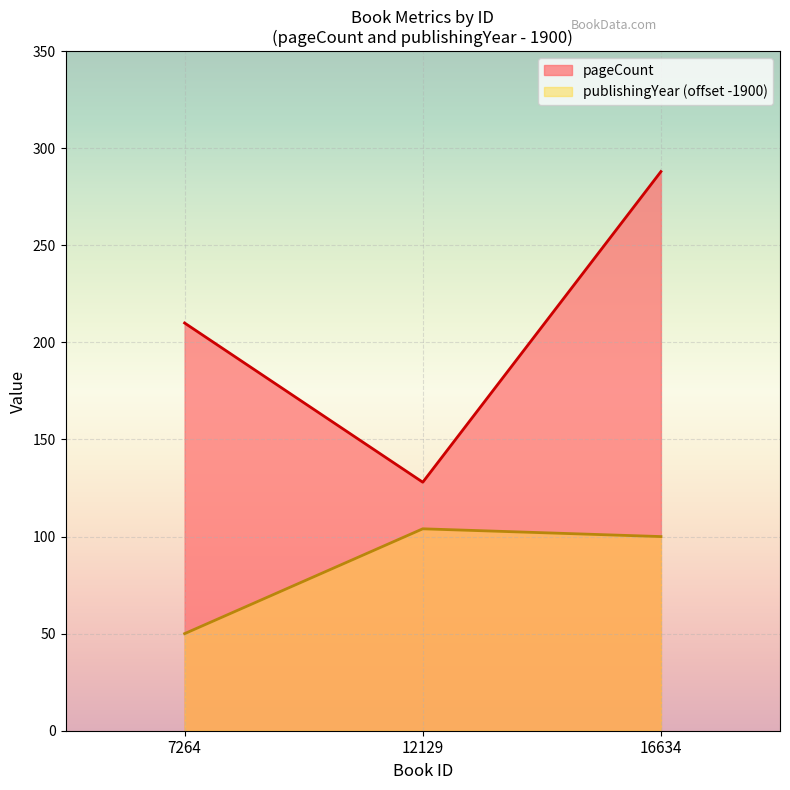

What is the sum of the publishingYear values at 7264 and 12129?

154